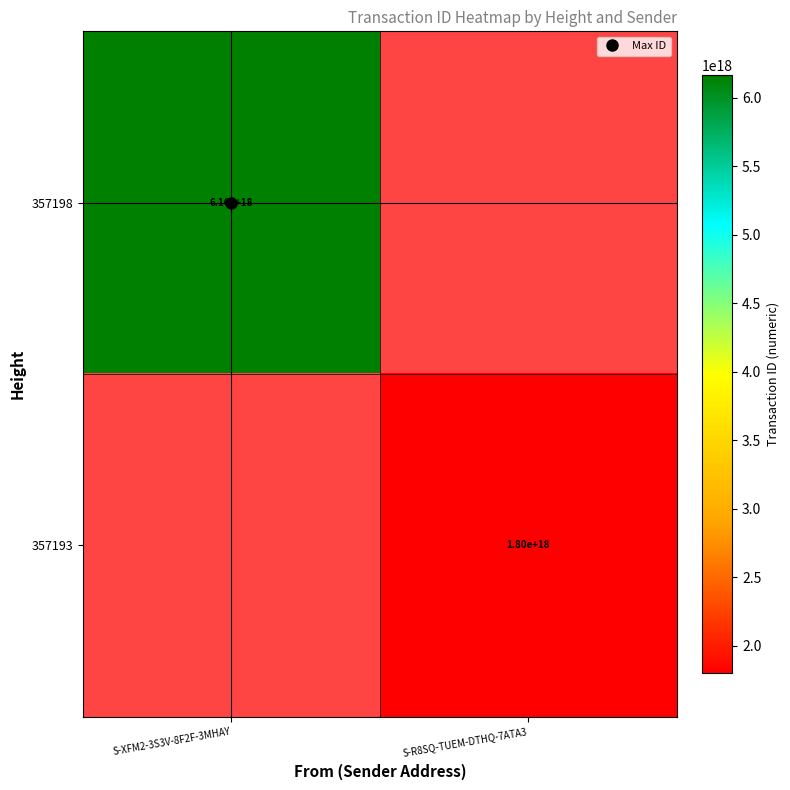

What is the maximum value shown in the chart?

6163914828559511552